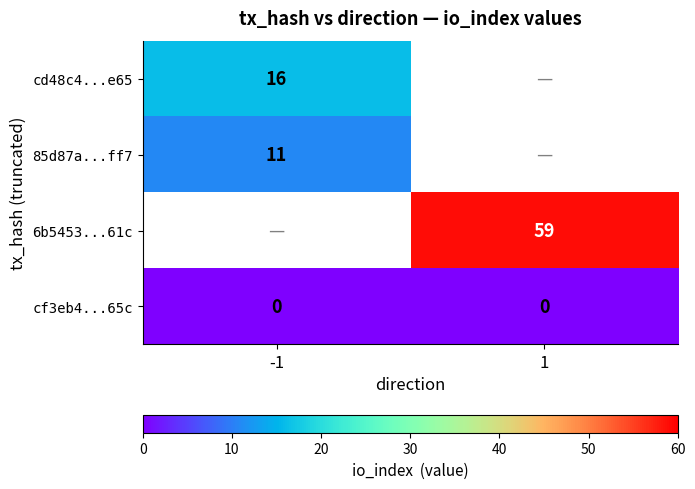

Between 1 and -1, which is larger?

-1